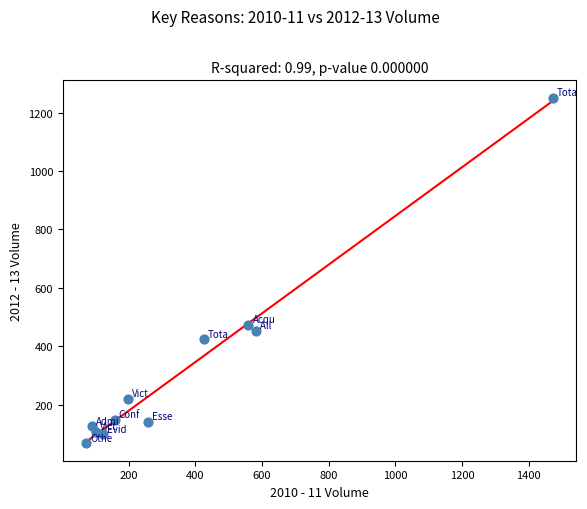

What Y value in the scatter plot is closest to 659?

474